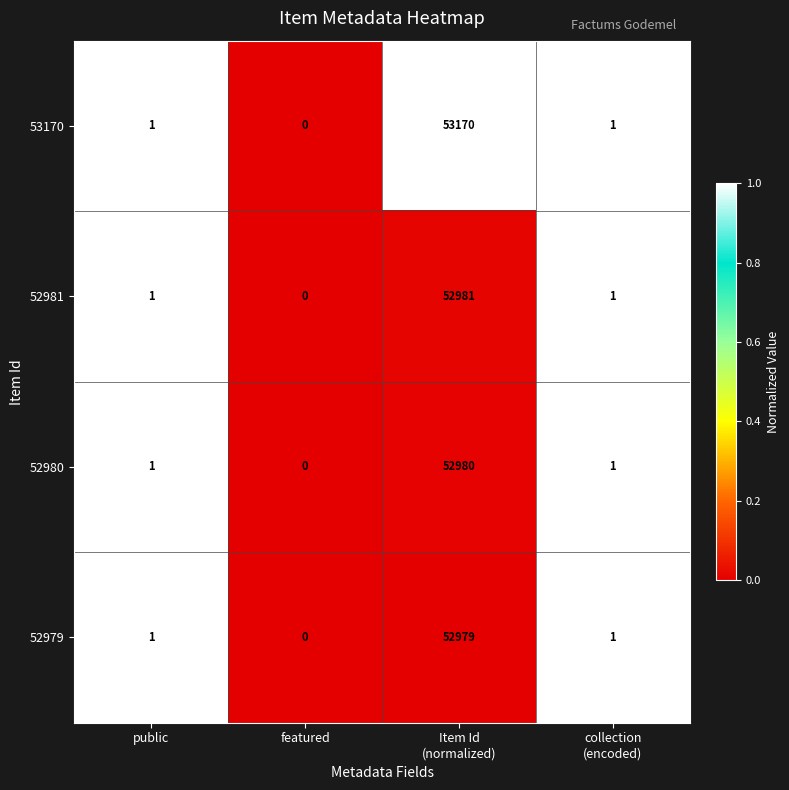

True or false: 52979 has a value of -32719 at featured.

False